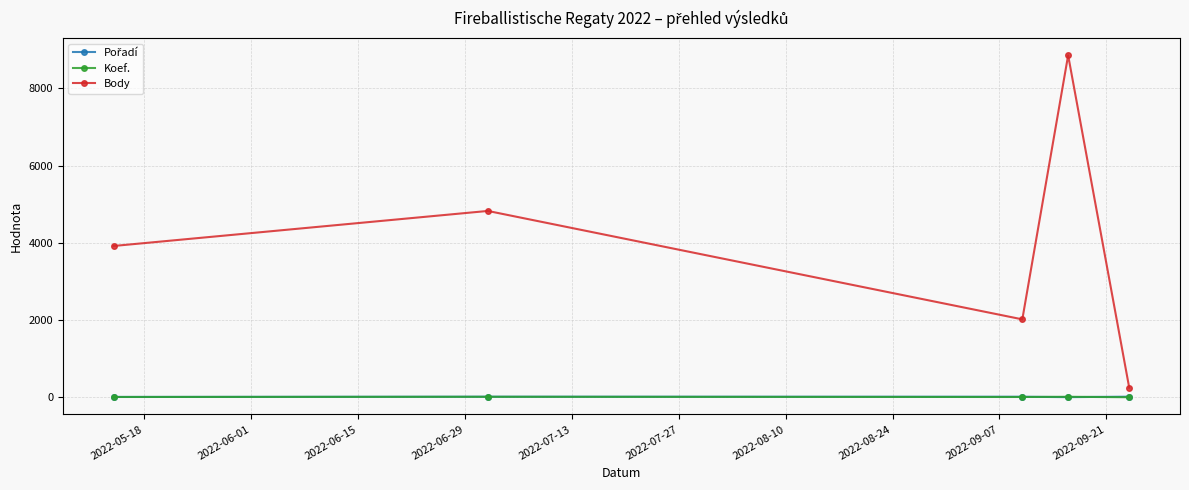

True or false: Body and Koef. cross at least once.

False